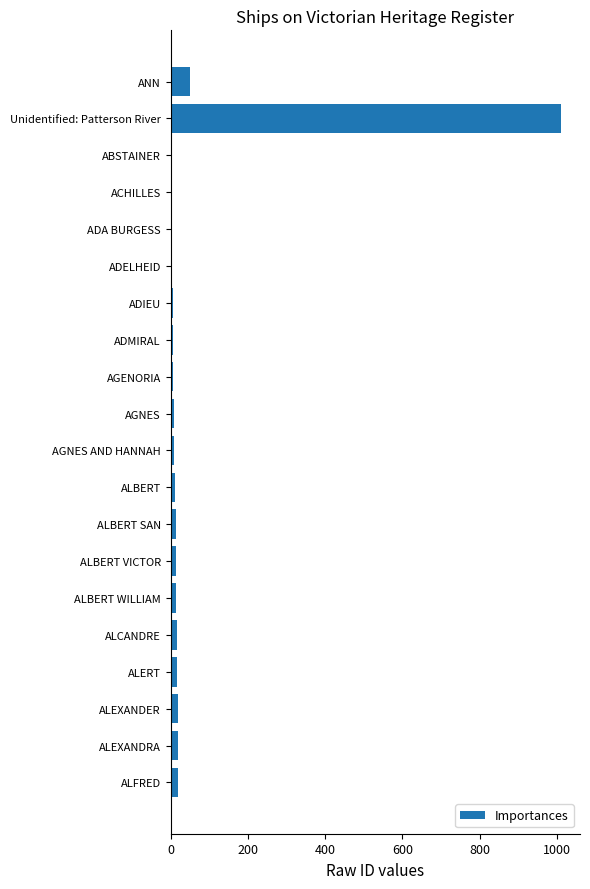

Count the number of values greater than 12.

10